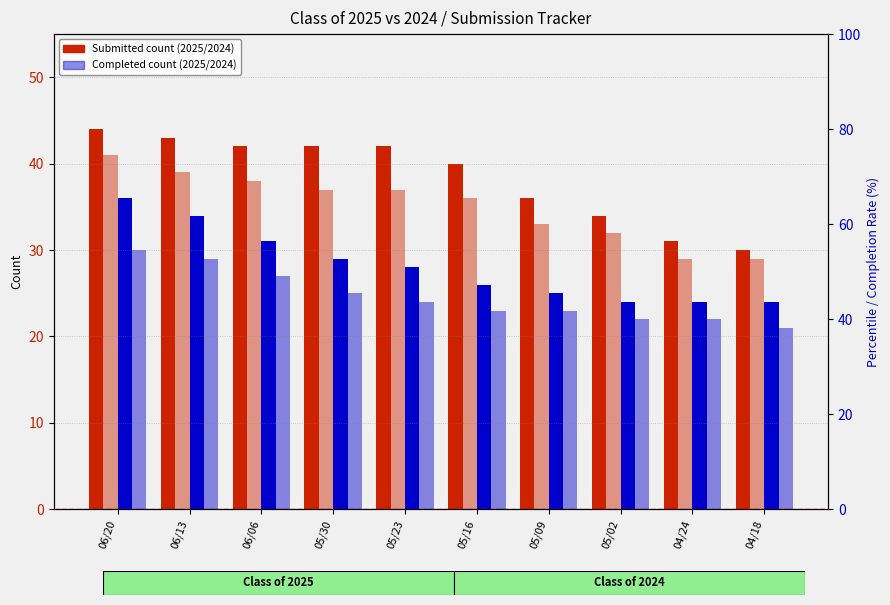

List the series in order of their peak value, highest first.

2025 Submitted, 2025 Completed, 2024 Submitted, 2024 Completed